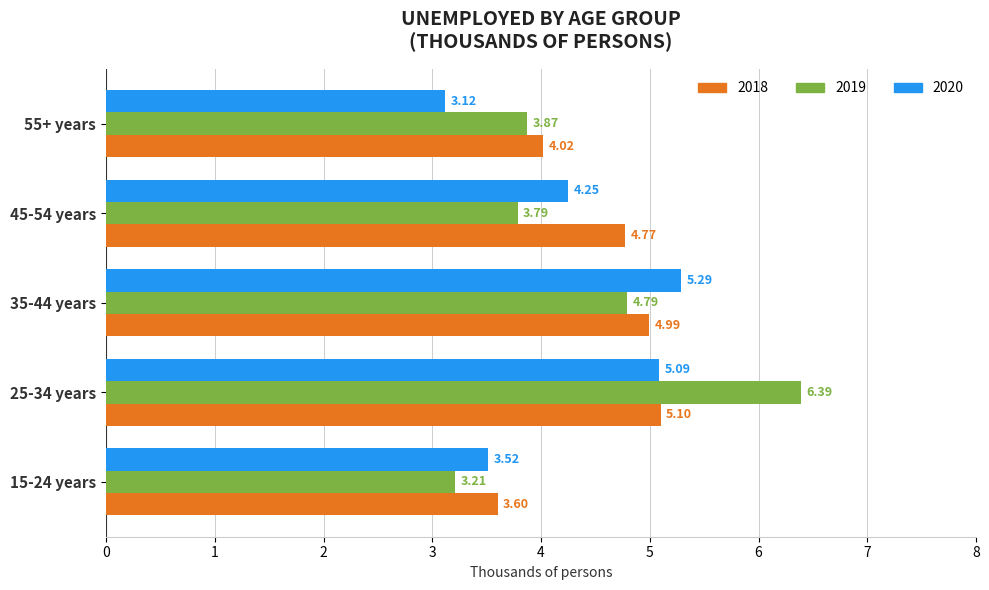

What is the total value across all series at 45-54 years?

12.8